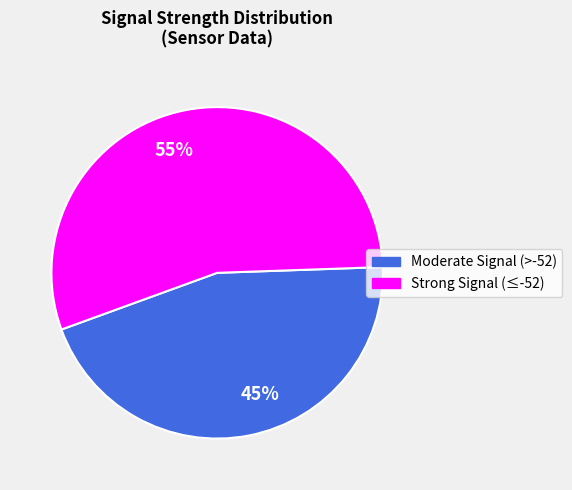

Which has a higher value, 55% or 45%?

55%